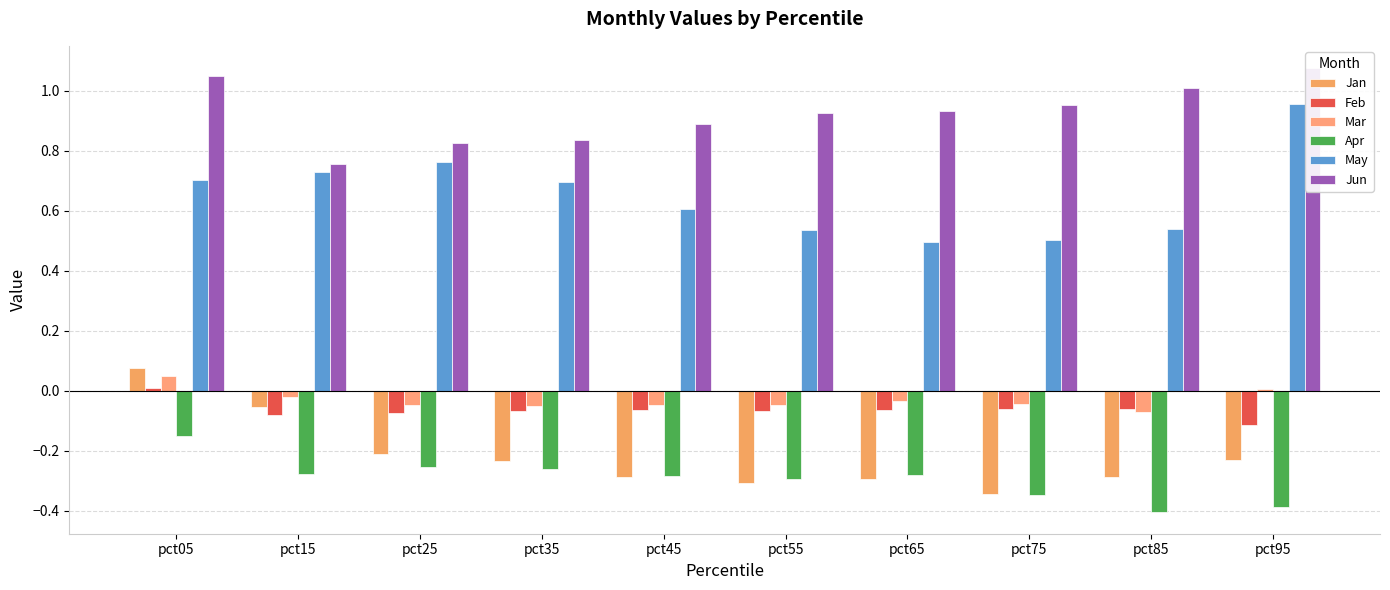

What is the sum of all Jun values?

9.3